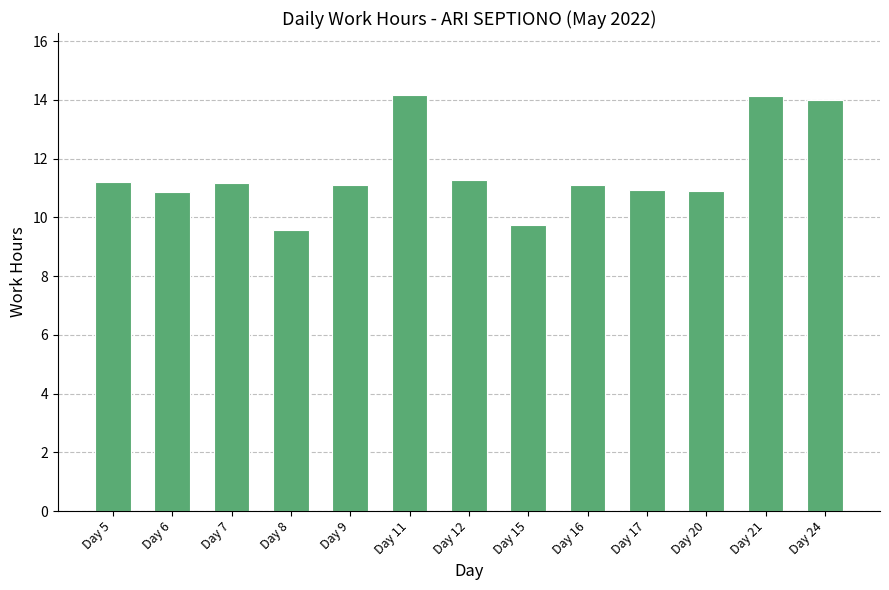

What is the maximum value shown in the chart?

14.2